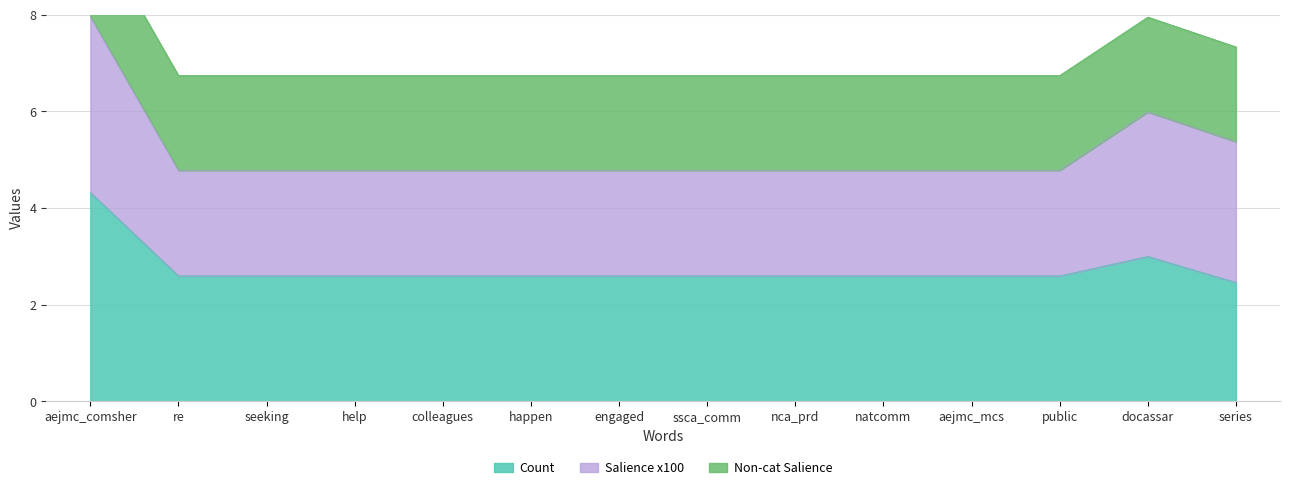

Rank the series by their maximum value, from lowest to highest.

Non-cat Salience, Salience x100, Count